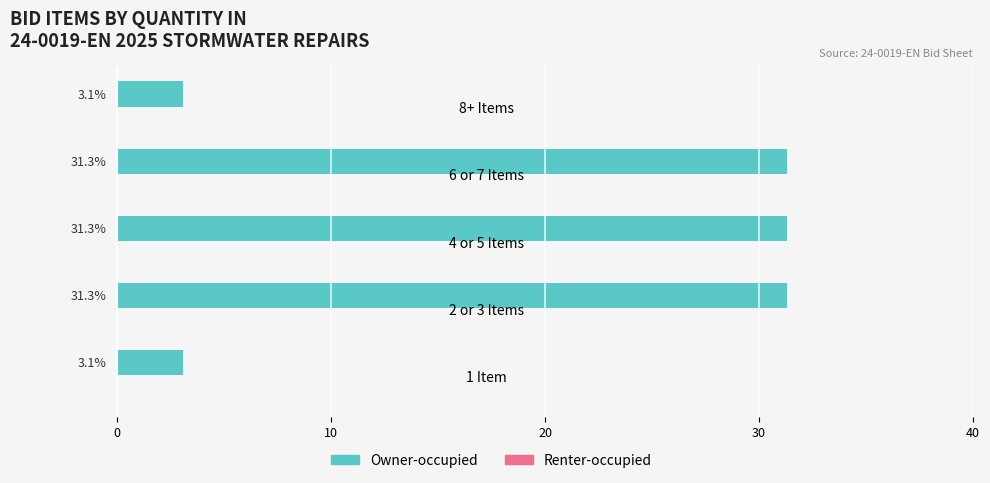

What is the difference between the second highest and minimum values?

28.2